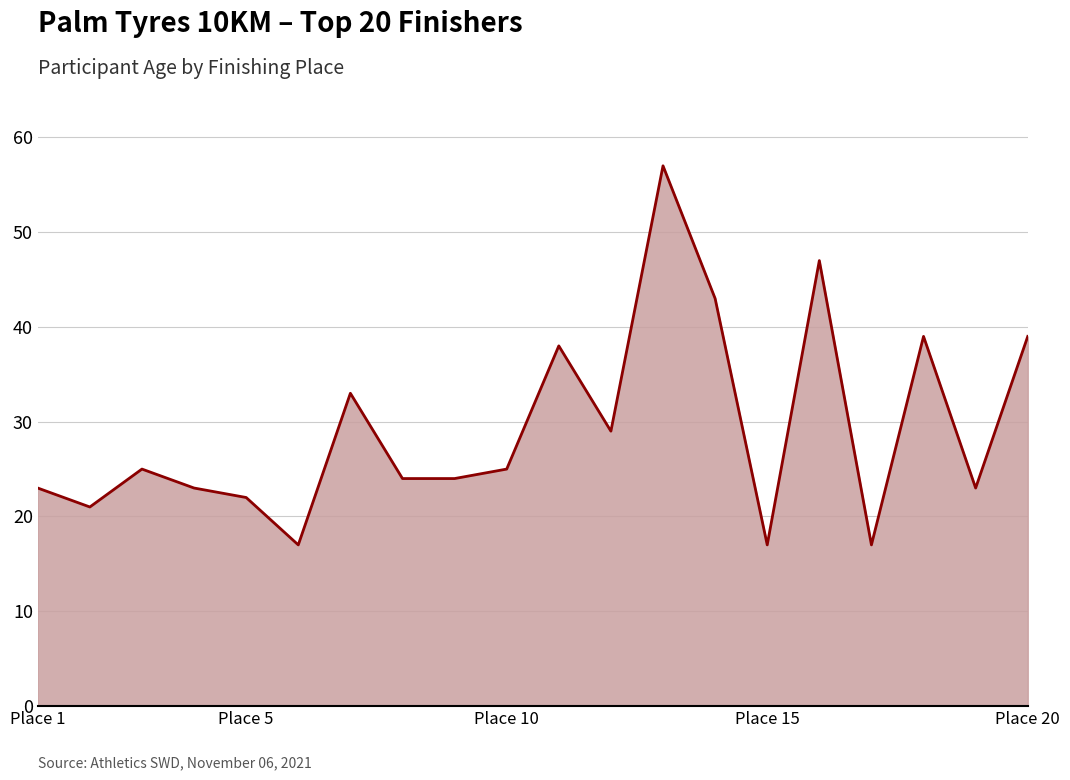

What is the sum of all values?

586